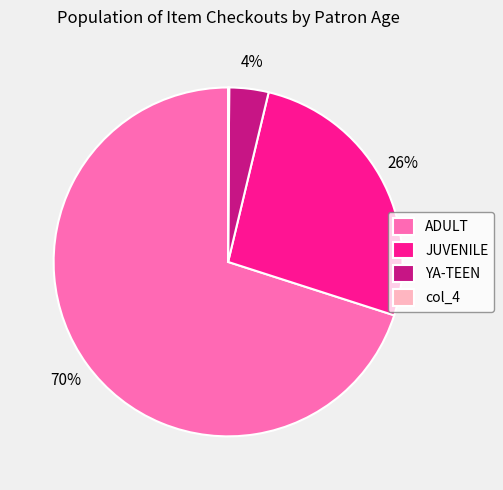

What is the majority slice?

ADULT